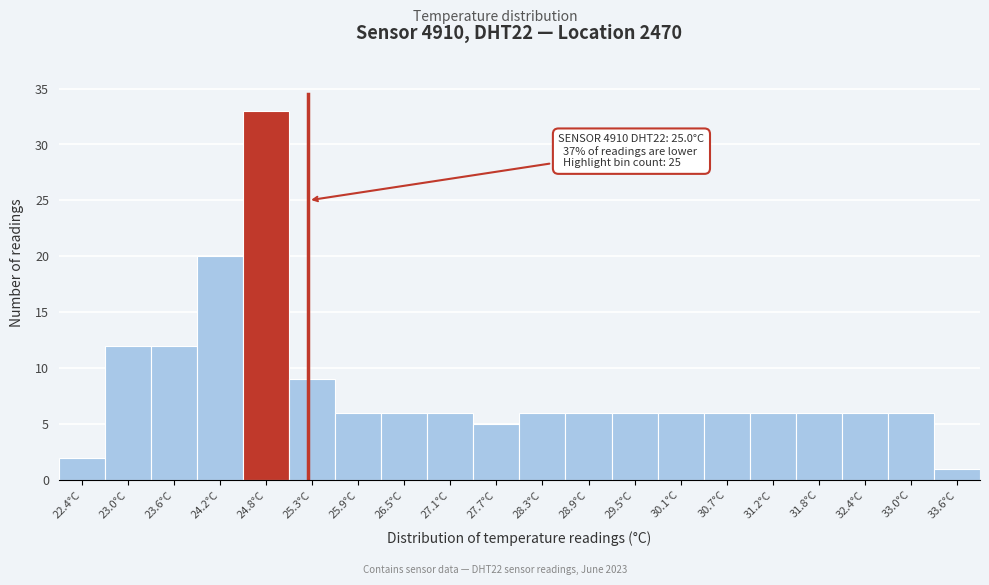

Which range on the x-axis has the tallest bar?

24.46 to 25.05